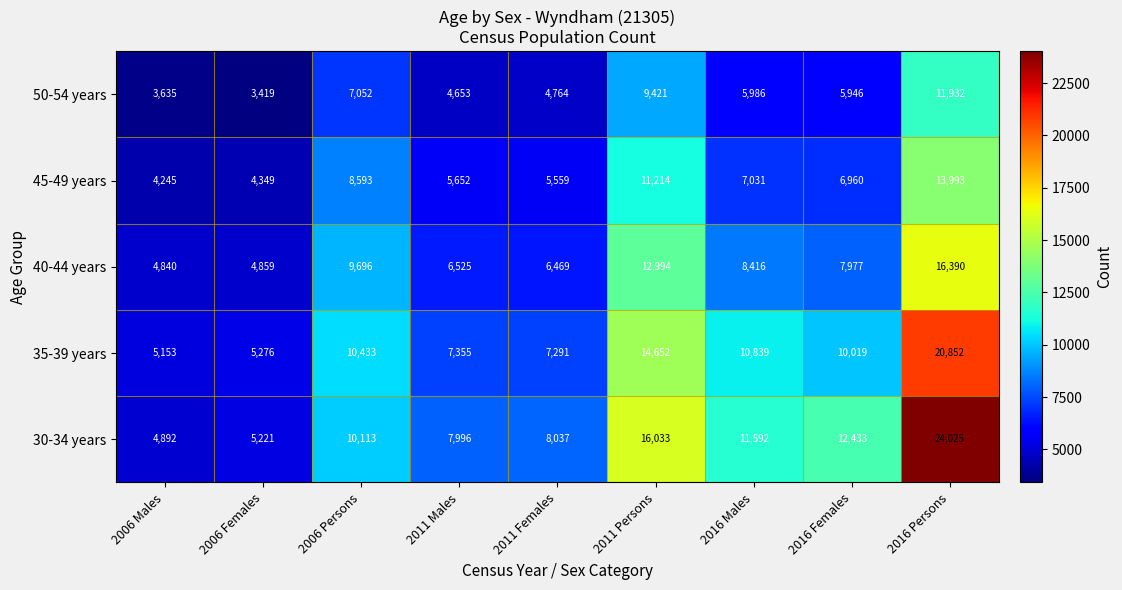

How many series are shown in this chart?

5